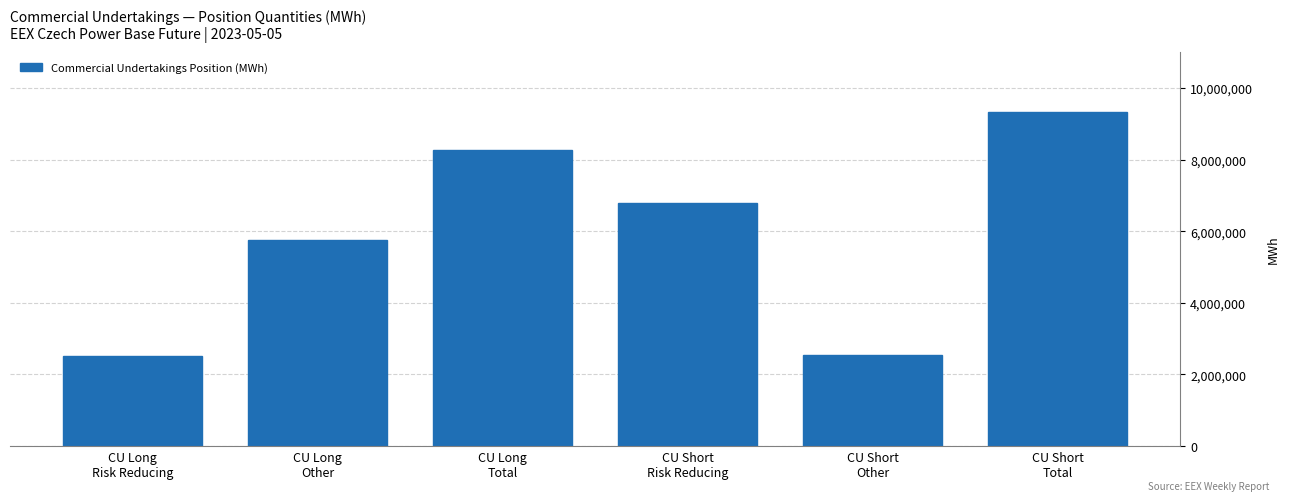

What is the value of the 2nd bar from the left?

5759452